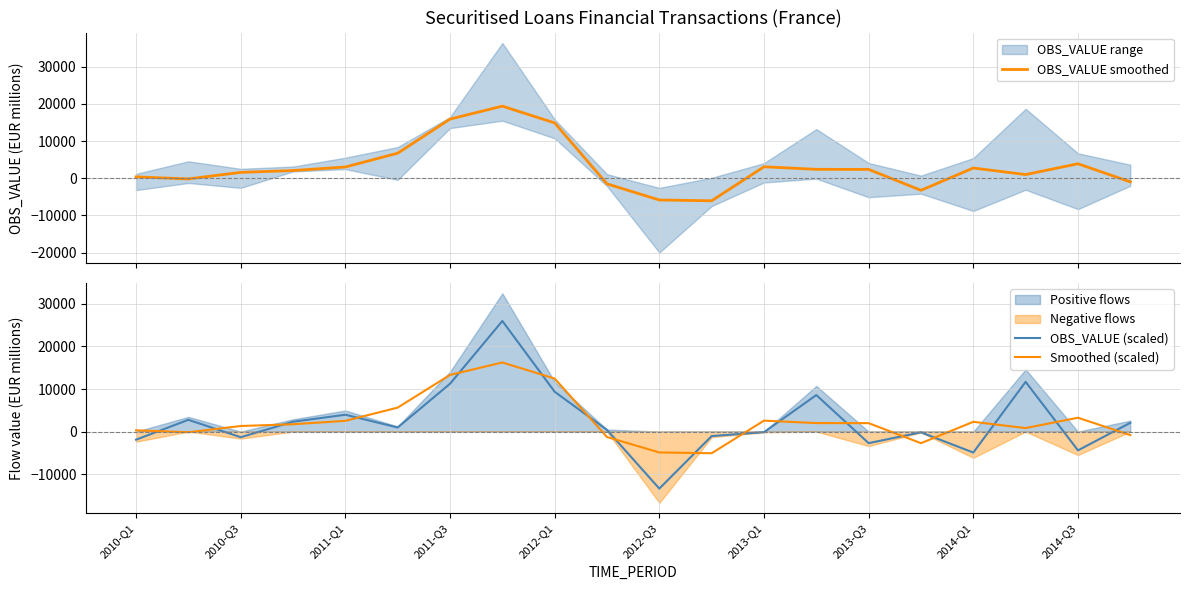

What is the value of the OBS_VALUE smoothed point at the 18th from the left?

986.3